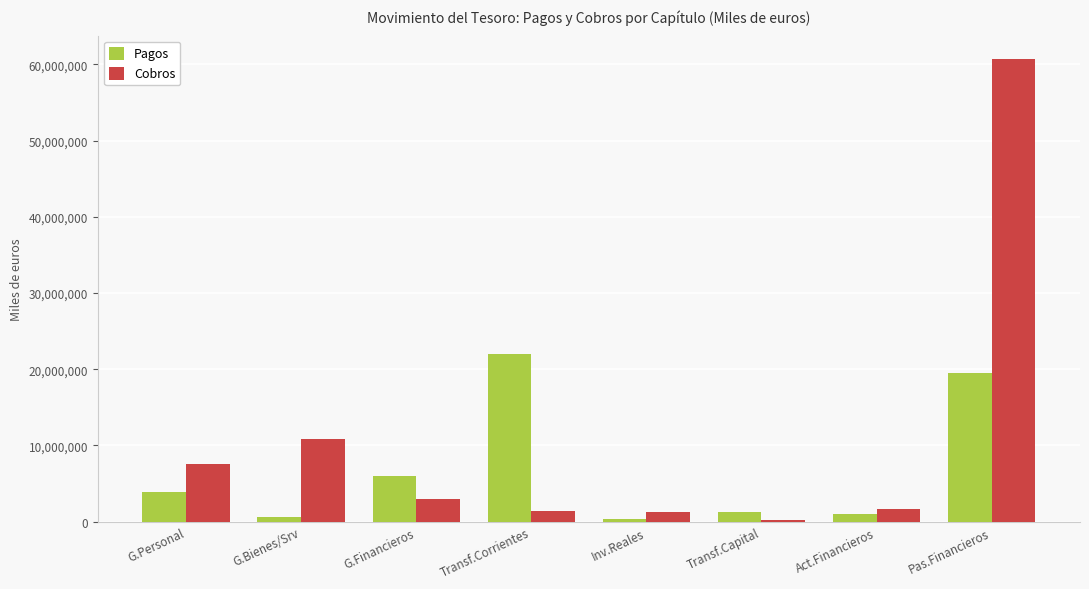

Which series changed the most between Inv.Reales and Pas.Financieros?

Cobros